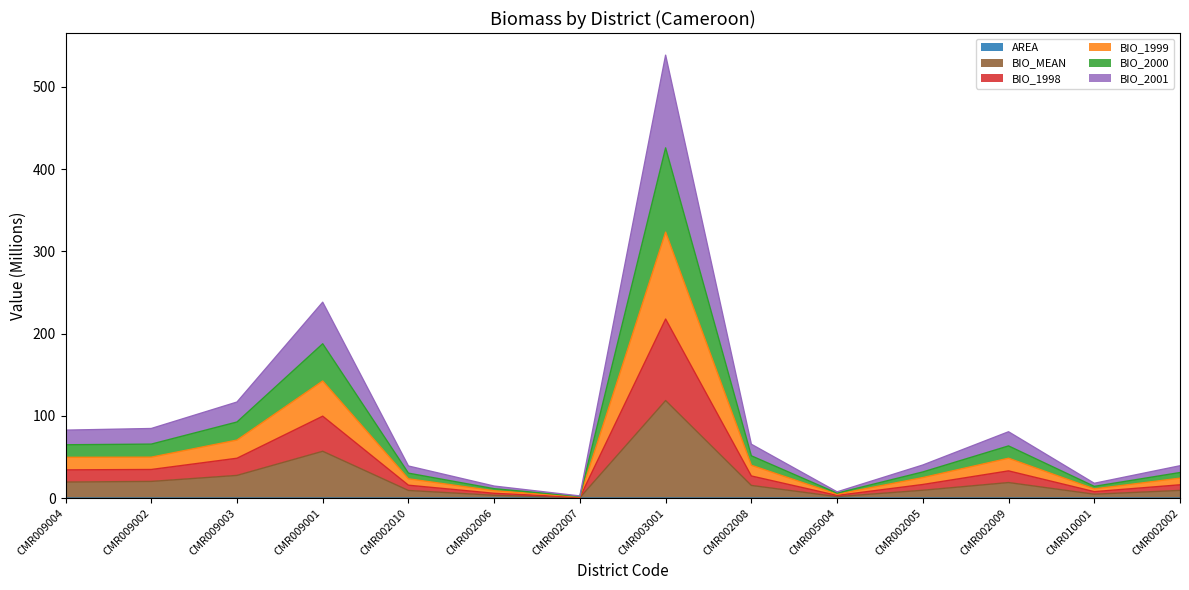

True or false: BIO_2000 and BIO_2001 intersect in this chart.

False